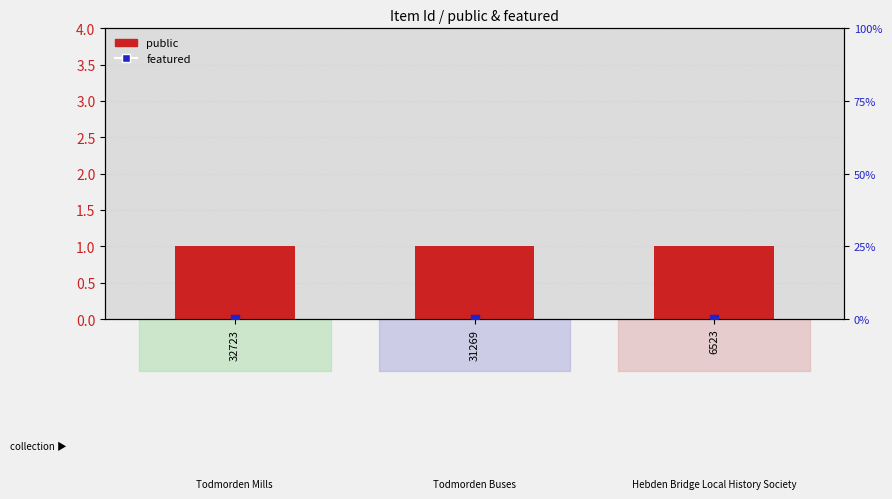

Is the value of public at 31269 greater than the value of featured at 6523?

Yes